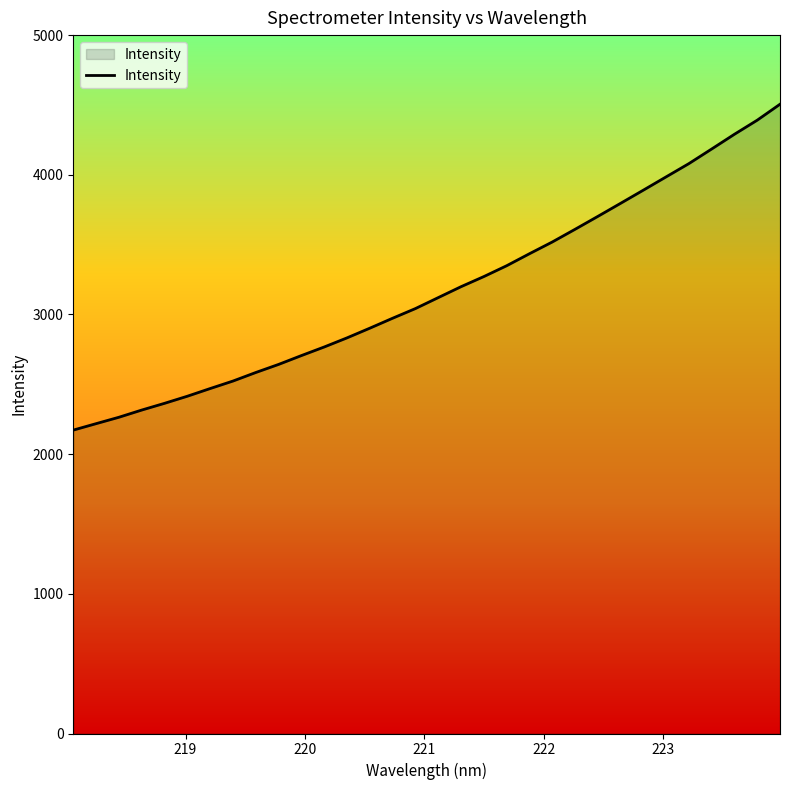

What is the difference between the maximum and minimum values?

2333.0